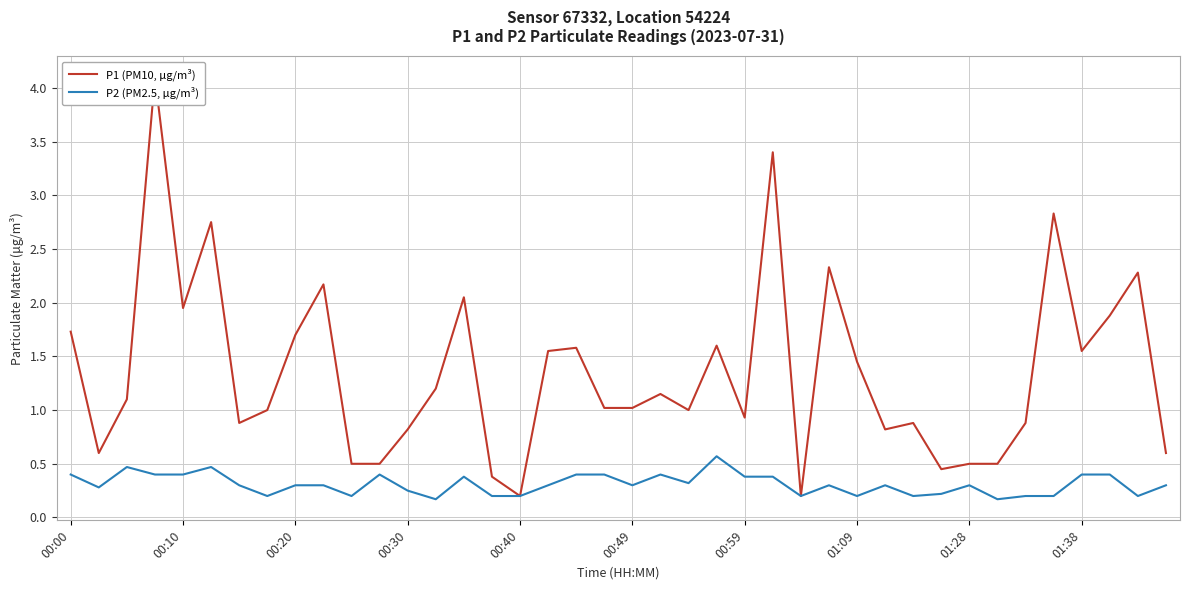

The value of P2 (PM2.5, μg/m³) at 01:09 is 0.2. True or false?

True